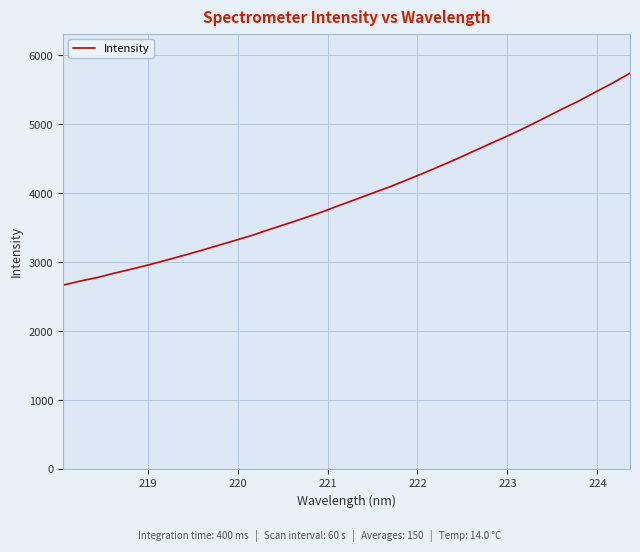

What is the smallest value displayed?

2666.5